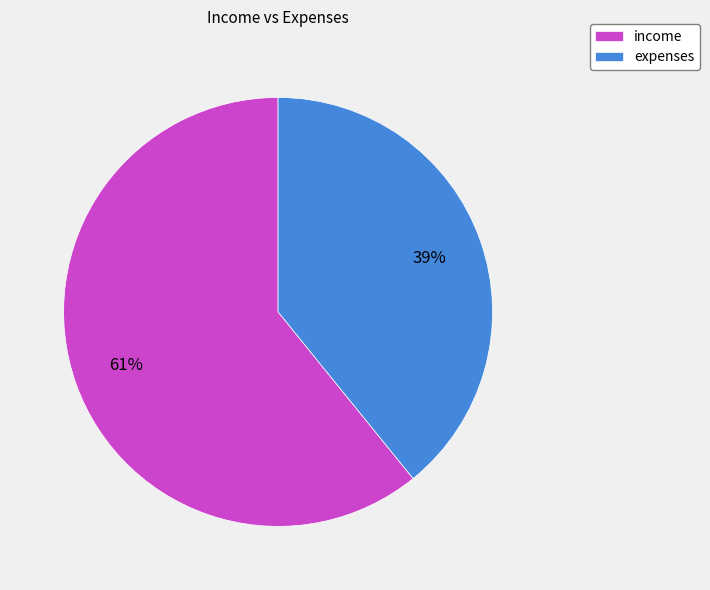

How many segments does this pie chart have?

2